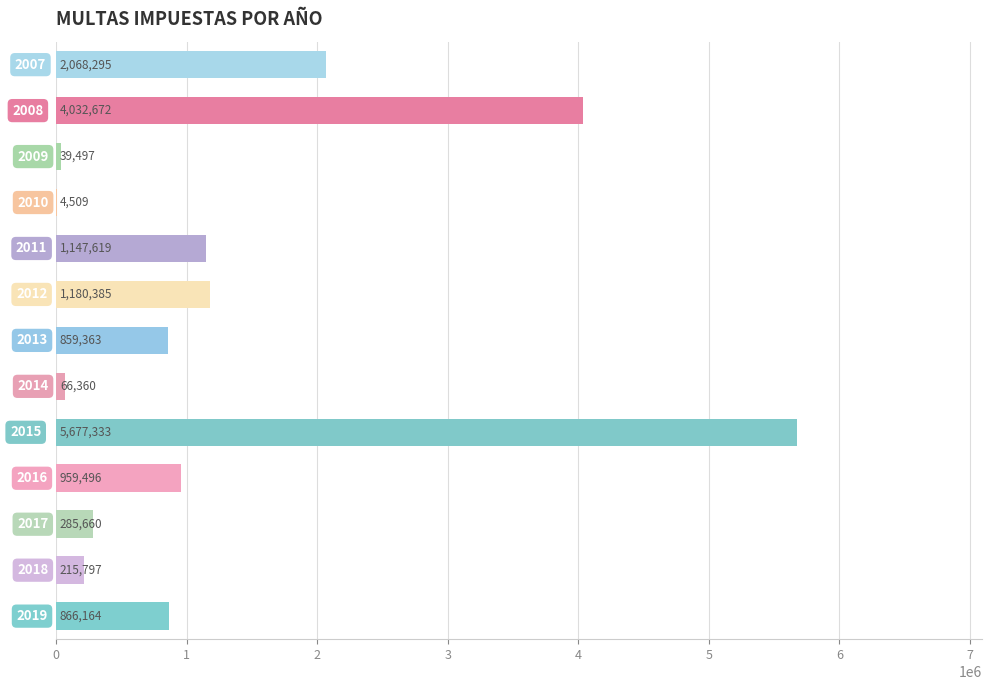

Are the bars horizontal?

Yes